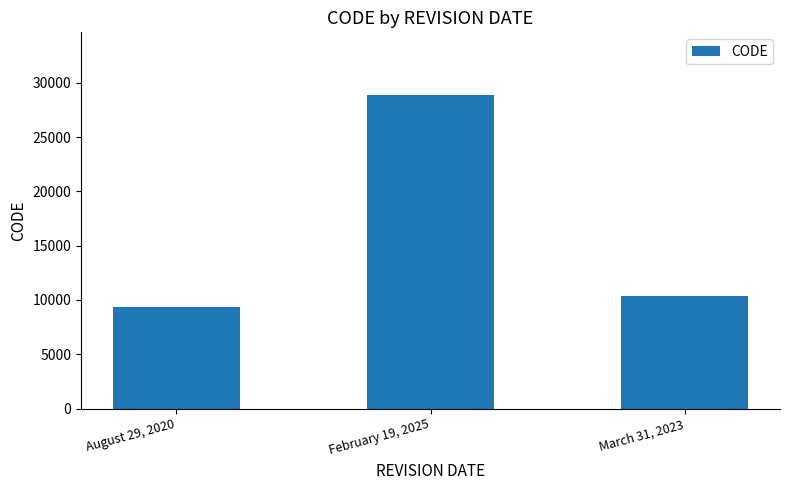

What is the difference between the maximum and minimum values?

19491